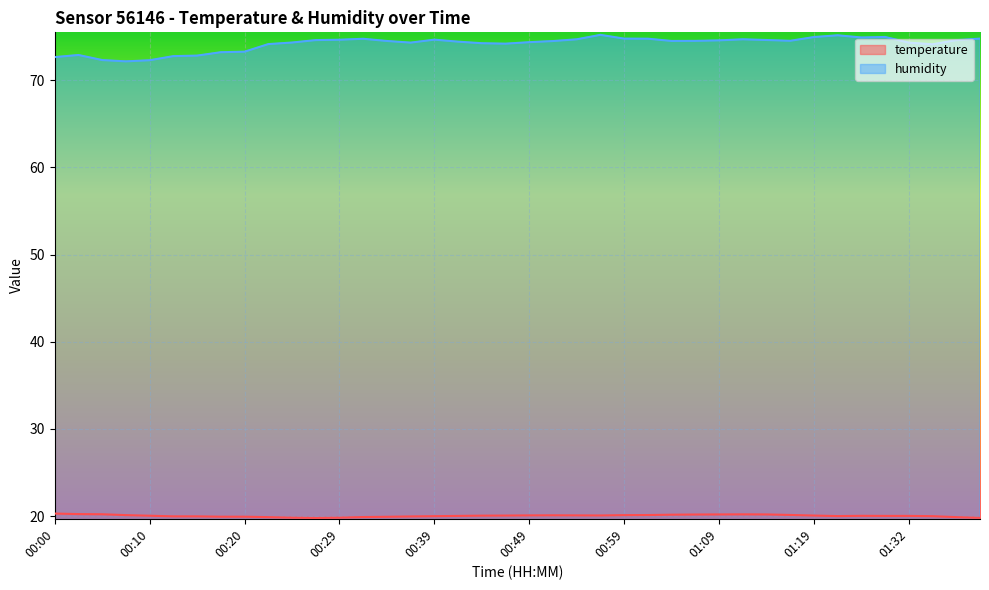

Rank the series at 00:12 from lowest to highest value.

temperature, humidity